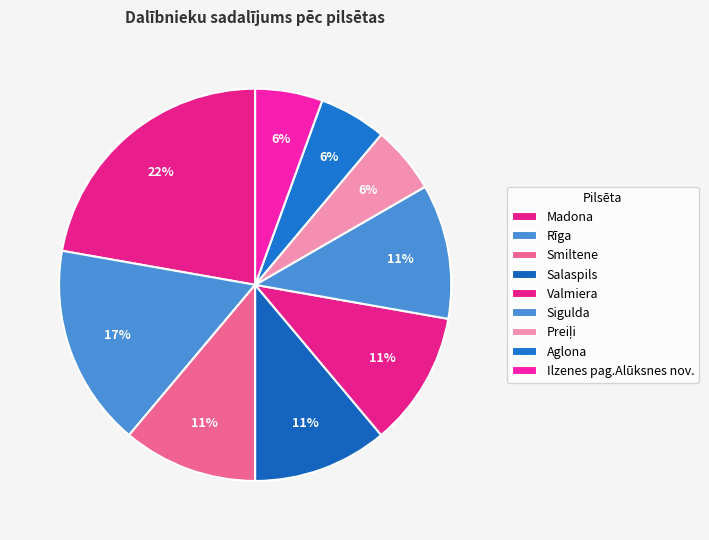

Rank the categories by value from highest to lowest.

Madona, Rīga, Smiltene, Salaspils, Valmiera, Sigulda, Preiļi, Aglona, Ilzenes pag.Alūksnes nov.